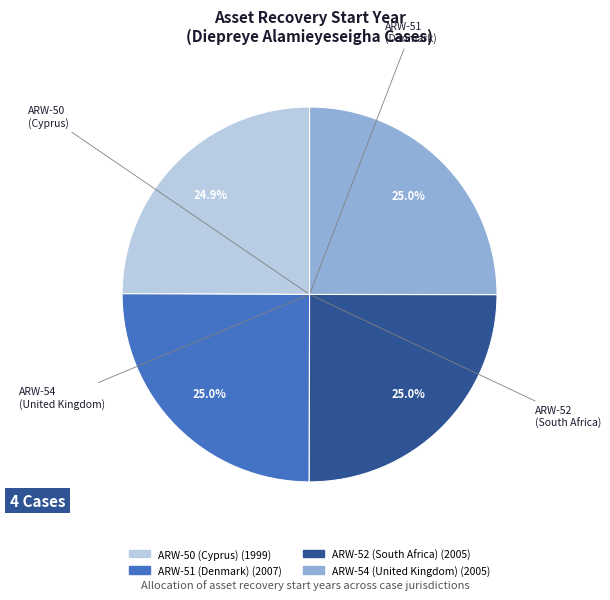

What percentage is the ARW-52 (South Africa) slice, to the nearest percent?

25%